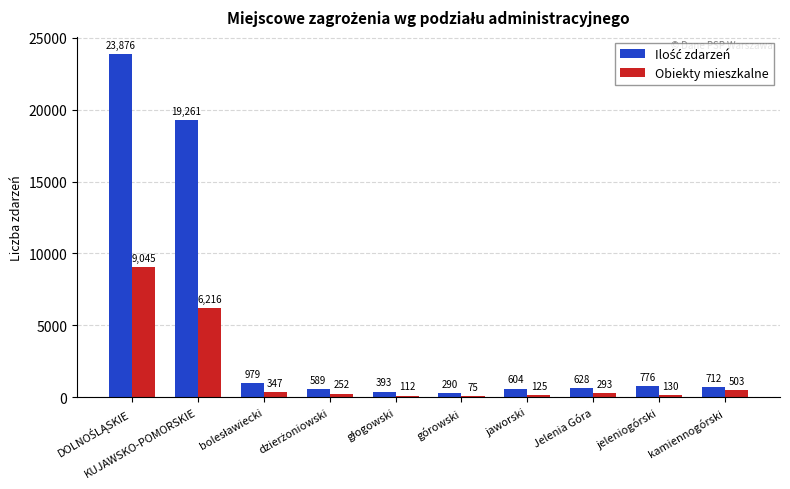

Which series changed the most between Jelenia Góra and kamiennogórski?

Obiekty mieszkalne